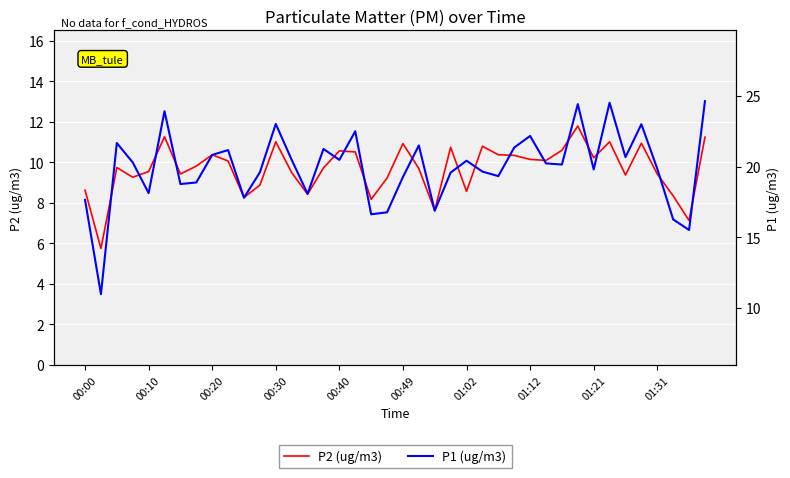

What is the highest value of the P2 (ug/m3) series?

11.8